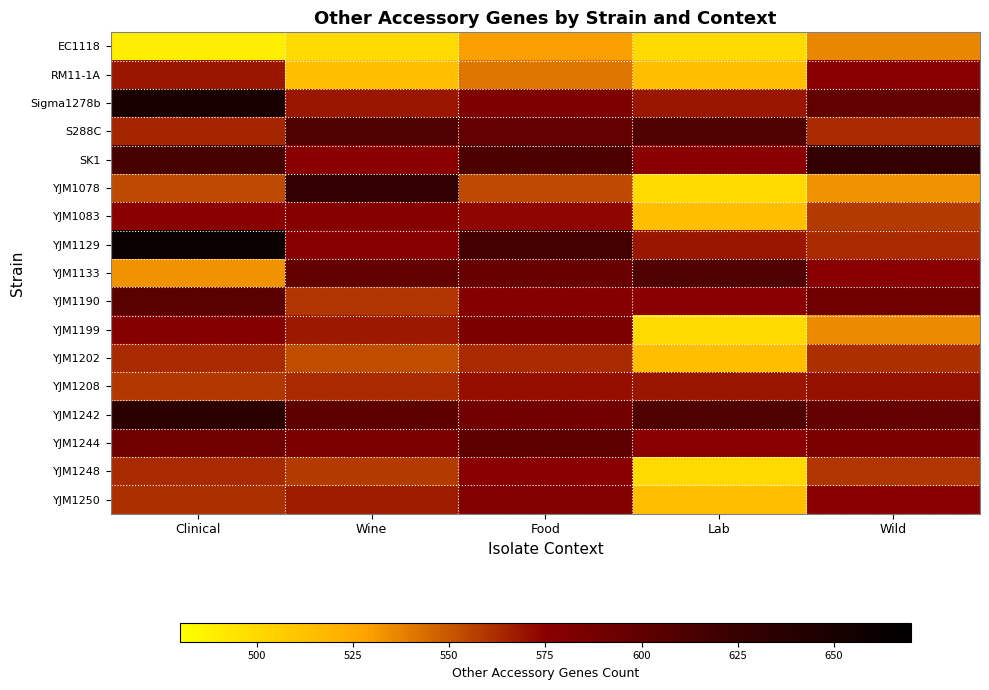

Reading right to left, transcribe all the data shown in this chart.

EC1118: Wild=536	Lab=500	Food=529	Wine=500	Clinical=489
RM11-1A: Wild=575	Lab=514	Food=541	Wine=514	Clinical=569
Sigma1278b: Wild=599	Lab=569	Food=582	Wine=569	Clinical=650
S288C: Wild=563	Lab=610	Food=598	Wine=610	Clinical=564
SK1: Wild=629	Lab=575	Food=612	Wine=575	Clinical=615
YJM1078: Wild=533	Lab=500	Food=554	Wine=629	Clinical=554
YJM1083: Wild=558	Lab=514	Food=573	Wine=577	Clinical=575
YJM1129: Wild=563	Lab=569	Food=617	Wine=576	Clinical=661
YJM1133: Wild=575	Lab=610	Food=595	Wine=599	Clinical=533
YJM1190: Wild=592	Lab=575	Food=578	Wine=560	Clinical=604
YJM1199: Wild=535	Lab=500	Food=583	Wine=568	Clinical=578
YJM1202: Wild=561	Lab=514	Food=563	Wine=553	Clinical=563
YJM1208: Wild=570	Lab=569	Food=571	Wine=563	Clinical=559
YJM1242: Wild=598	Lab=610	Food=589	Wine=602	Clinical=635
YJM1244: Wild=583	Lab=575	Food=601	Wine=585	Clinical=592
YJM1248: Wild=560	Lab=500	Food=575	Wine=558	Clinical=563
YJM1250: Wild=575	Lab=514	Food=580	Wine=567	Clinical=561